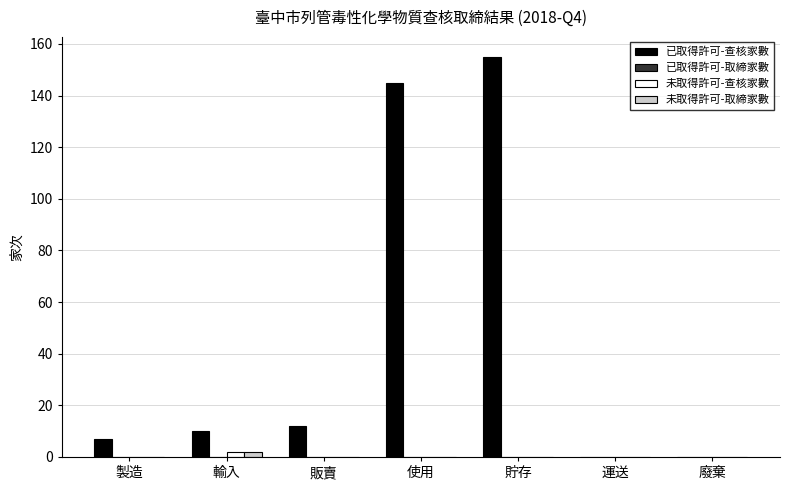

Which series has the largest total across all categories?

已取得許可-查核家數